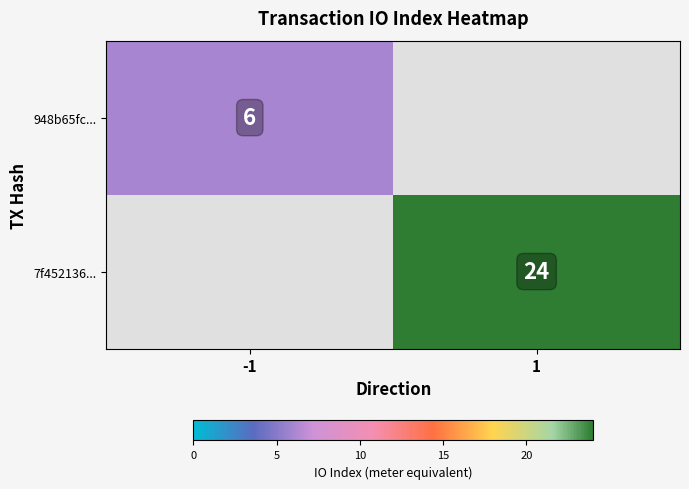

The value of 7f452136... at 1 is 32. True or false?

False